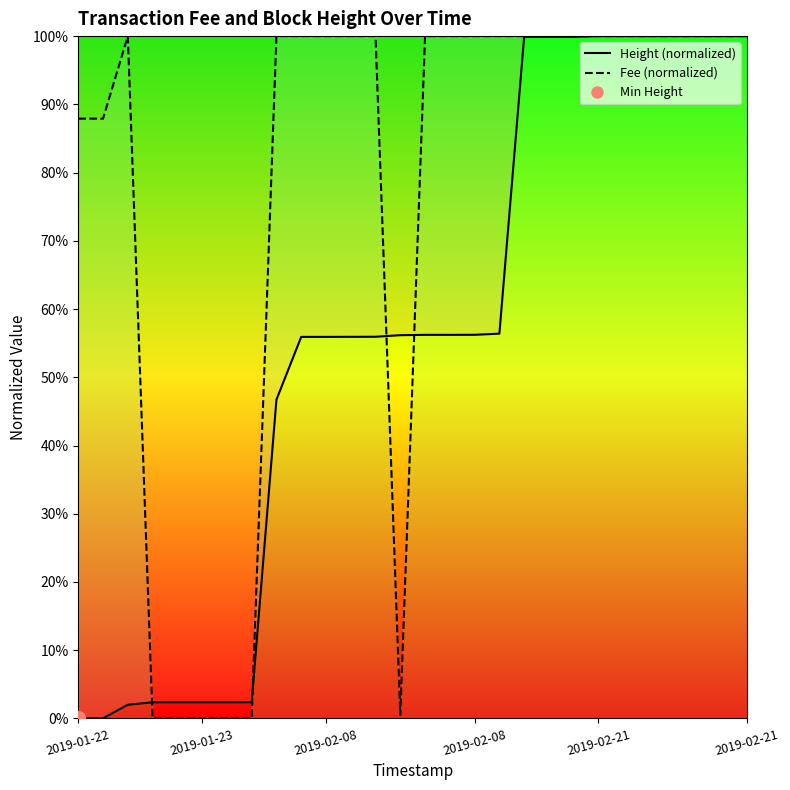

At which label is Fee closest to 50?

2019-01-22